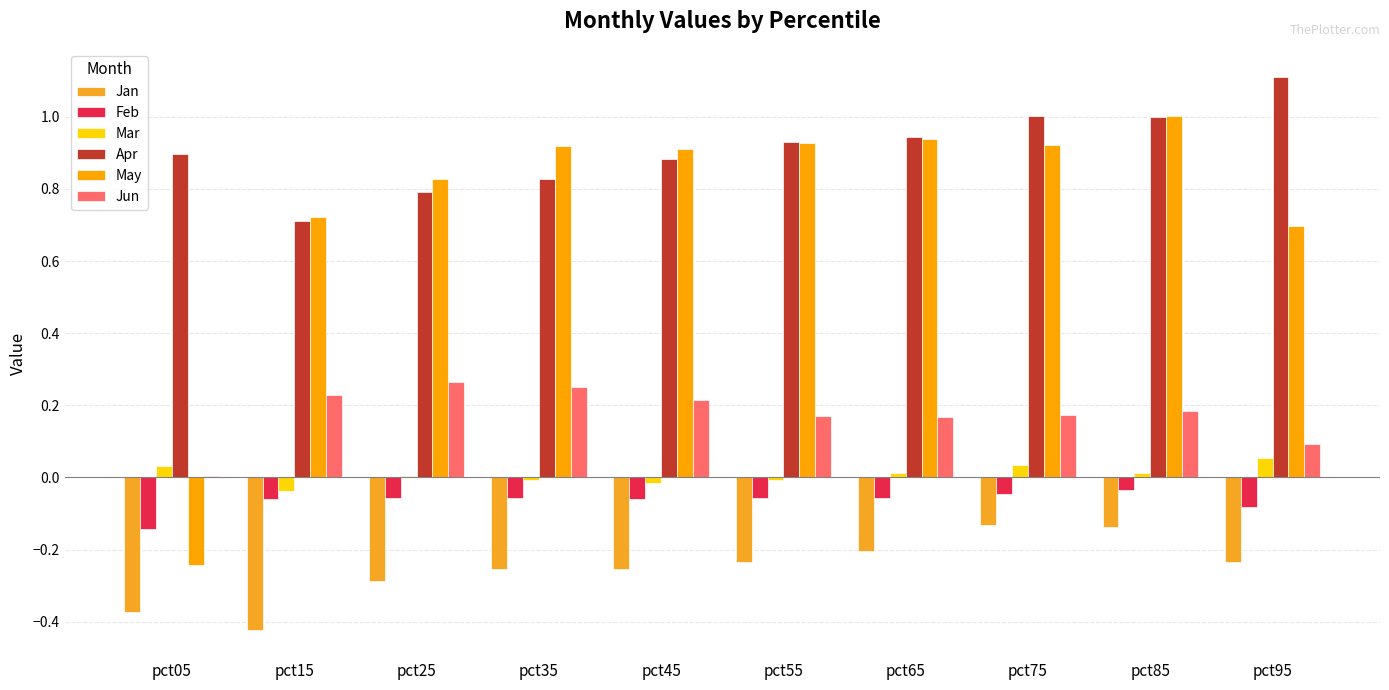

How many distinct data groups are displayed?

6